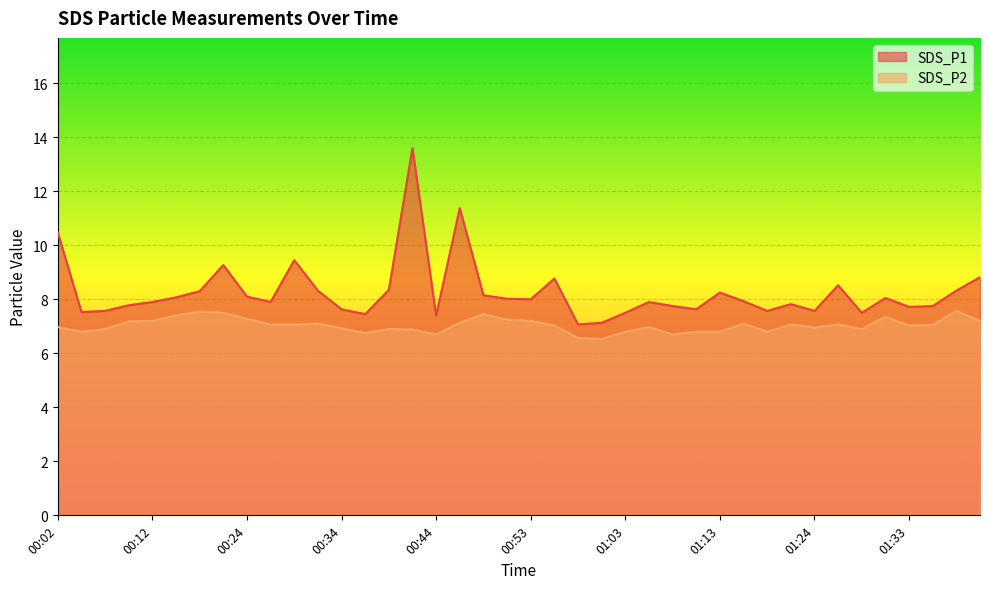

How many lines are shown in the chart?

2